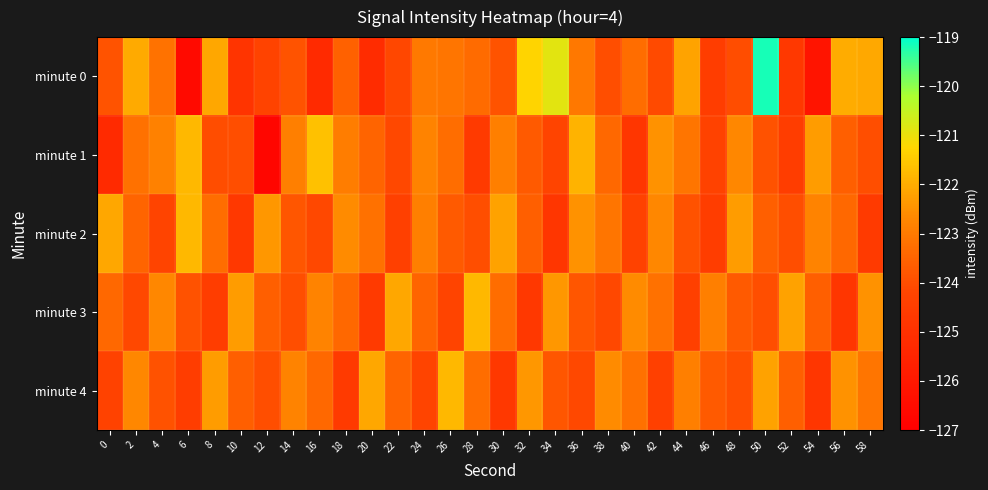

What is the maximum value shown in the chart?

-119.2